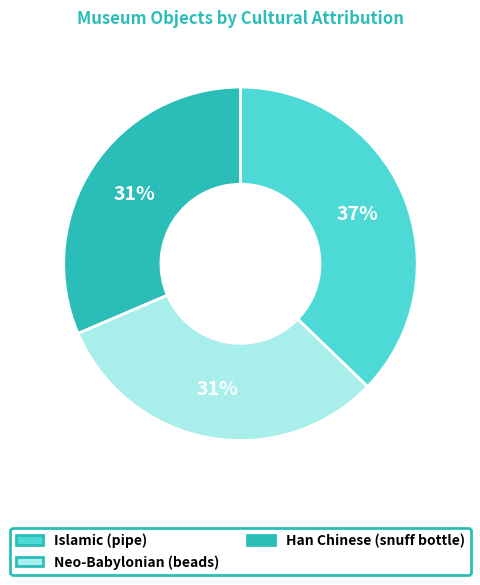

Do Islamic (pipe) and Han Chinese (snuff bottle) together represent more than half of the pie?

Yes